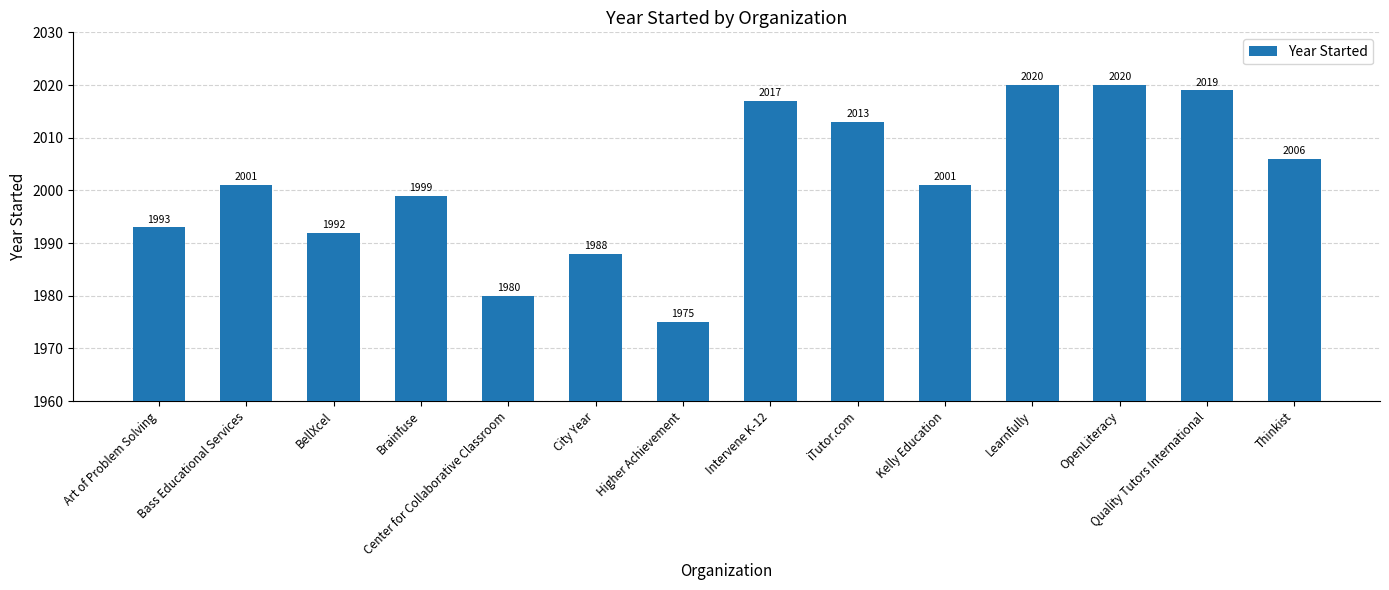

The value at City Year is 1988. True or false?

True